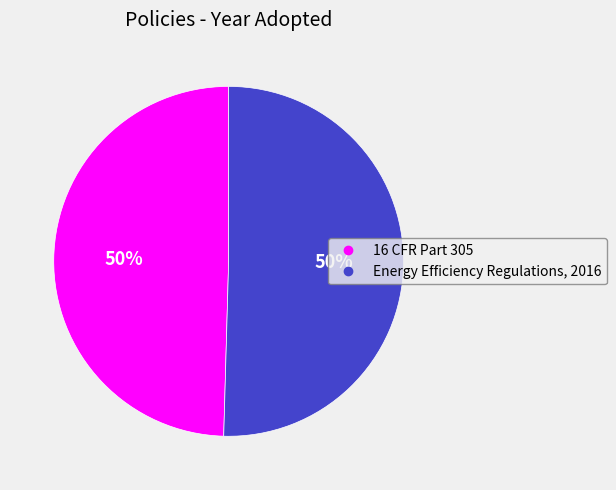

To the nearest percent, what is the average slice percentage?

50%